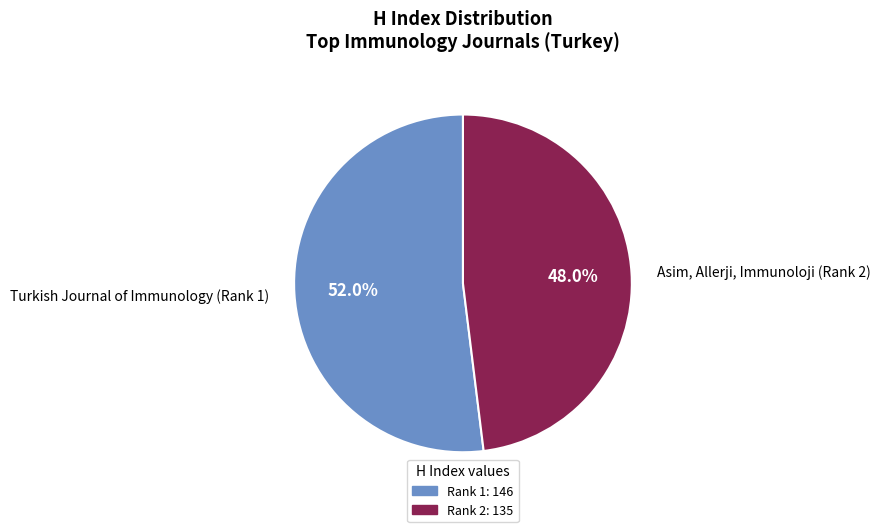

Which category has the biggest portion of the pie?

Turkish Journal of Immunology (Rank 1)